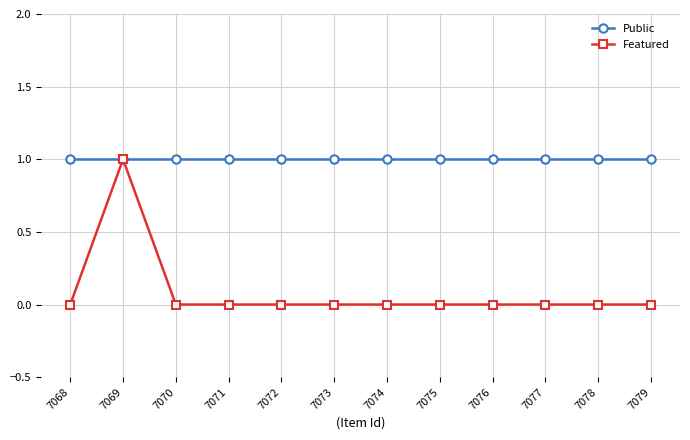

What is the value of the Public point at the 3rd from the left?

1